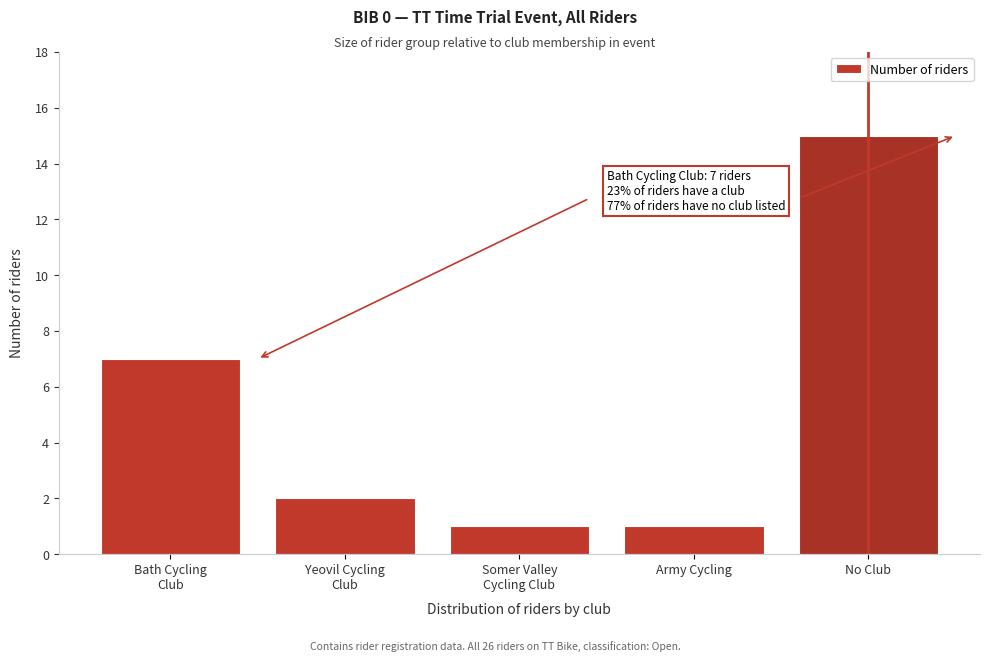

Reading left to right, list all the values displayed in this chart.

7	2	1	1	15